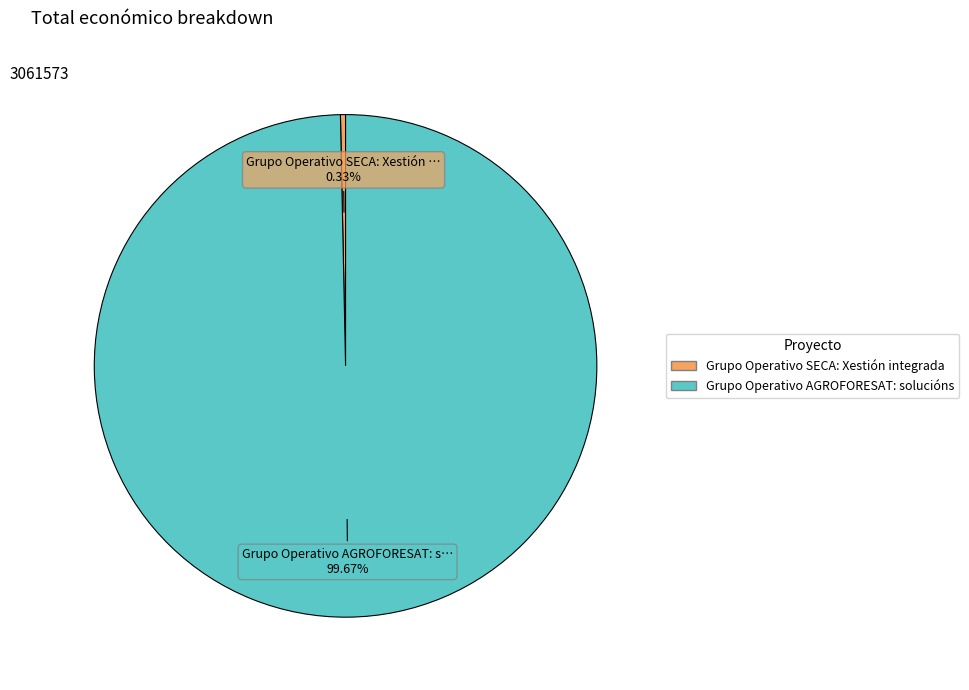

What percentage is the Grupo Operativo AGROFORESAT: solucións slice, to the nearest percent?

100%